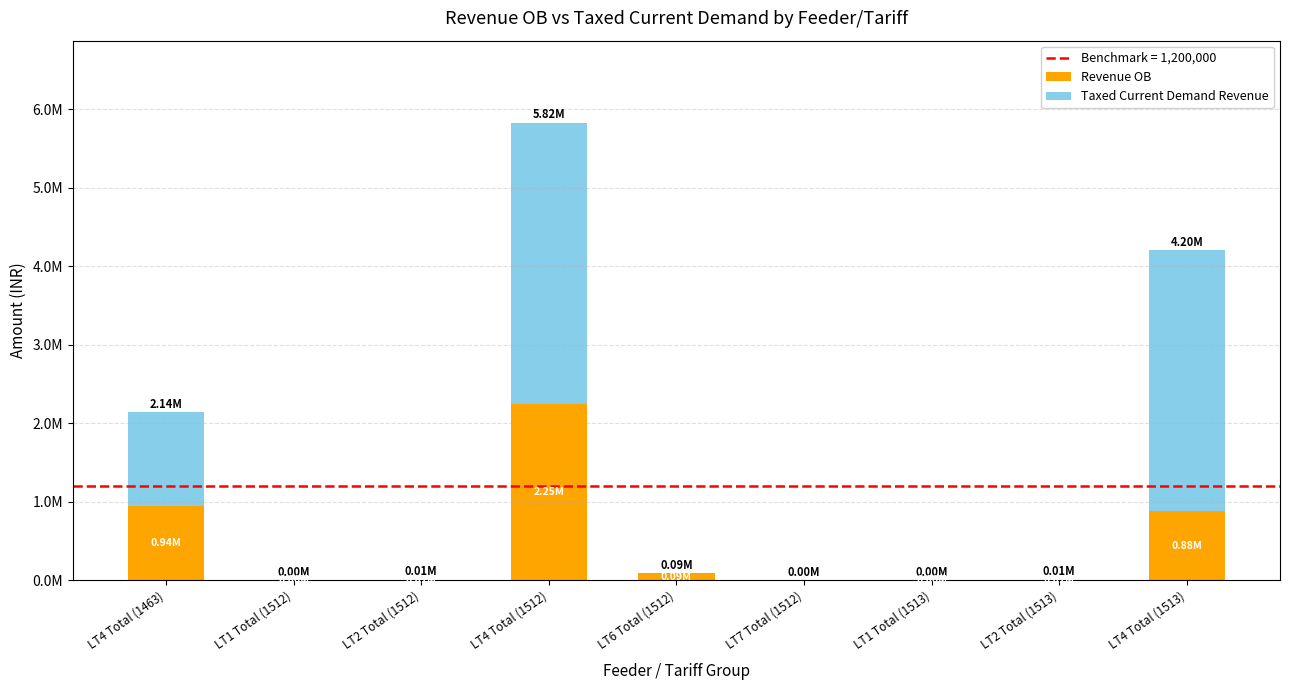

The Taxed Current Demand Revenue series shows 1511.8 at LT1 Total (1512). True or false?

True